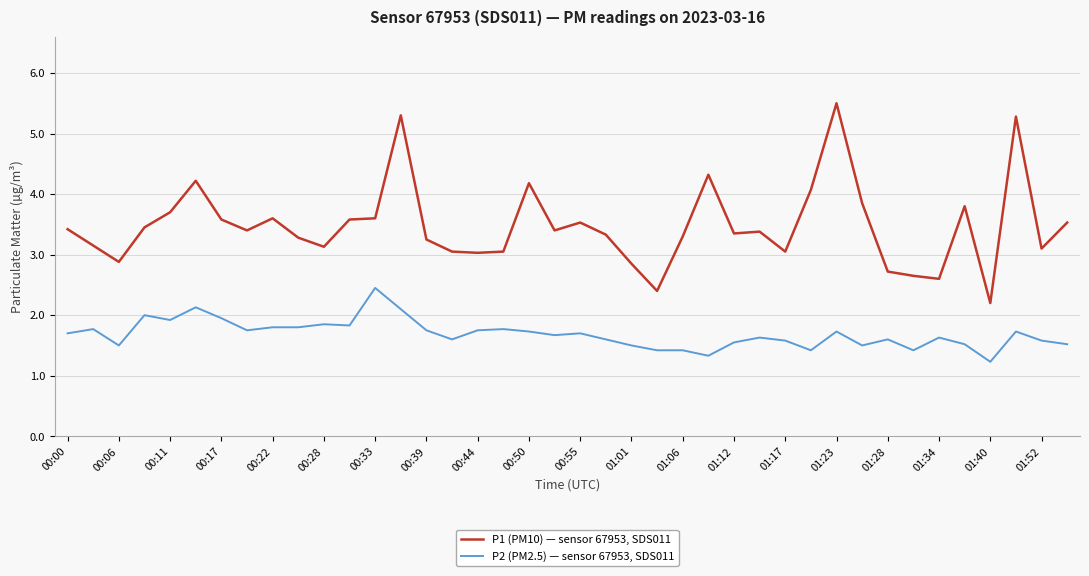

What is the difference between the maximum and minimum values in the P2 (PM2.5) — sensor 67953, SDS011 series?

1.2